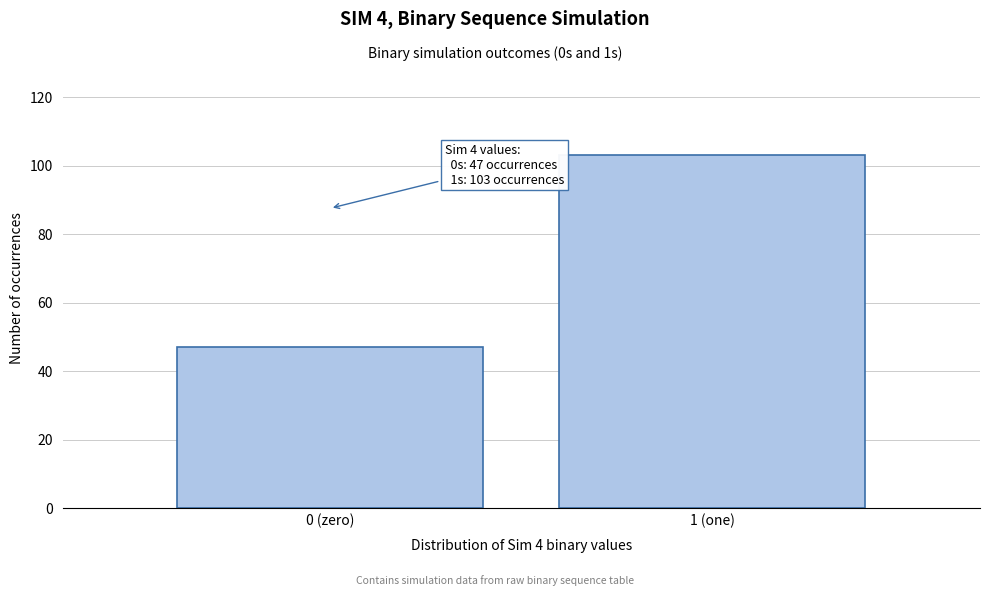

Reading left to right, transcribe all the data shown in this chart.

47	103